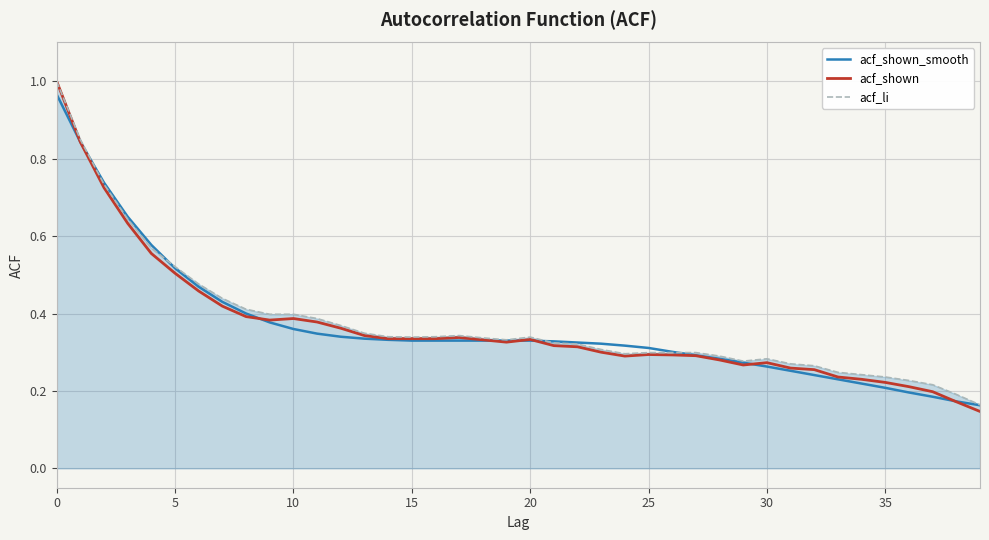

Which series has the widest spread of values?

acf_shown